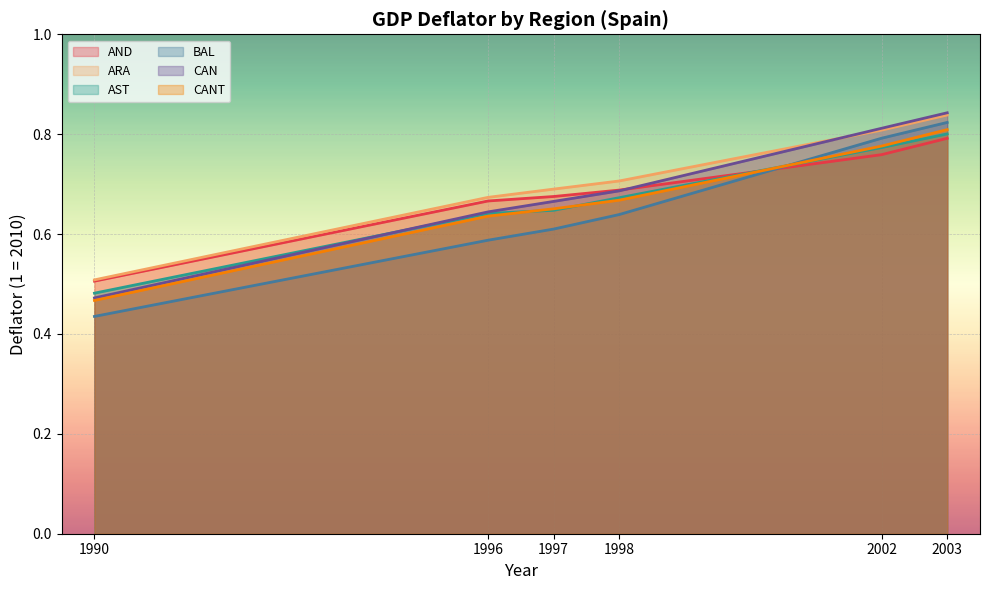

What are all the series names shown in the legend?

AND, ARA, AST, BAL, CAN, CANT